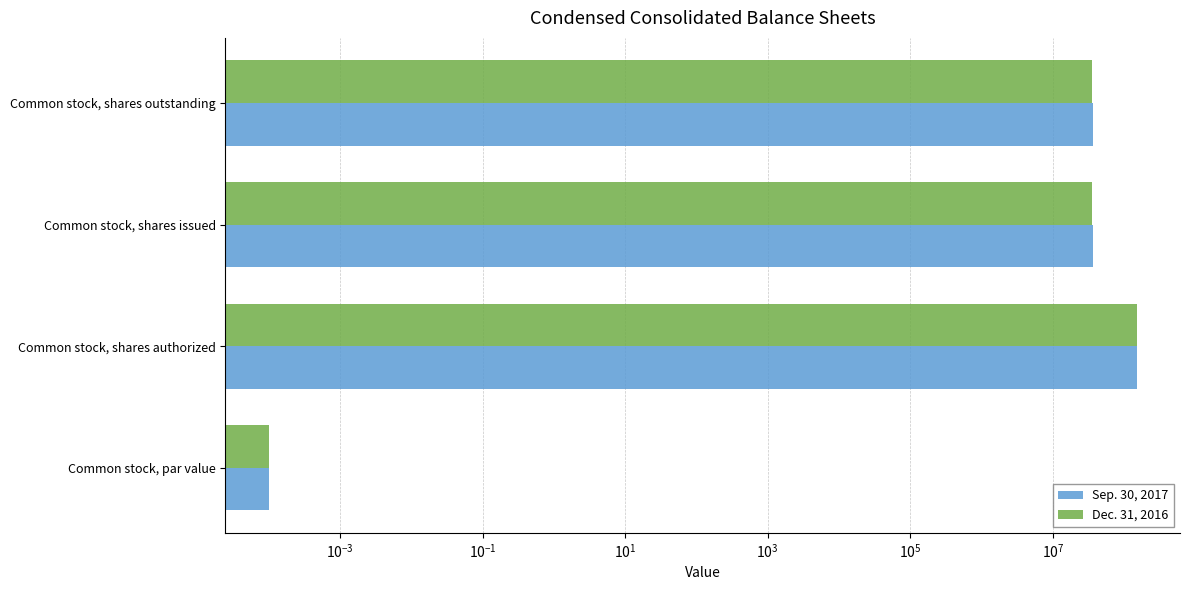

Which series has the widest spread of values?

Sep. 30, 2017